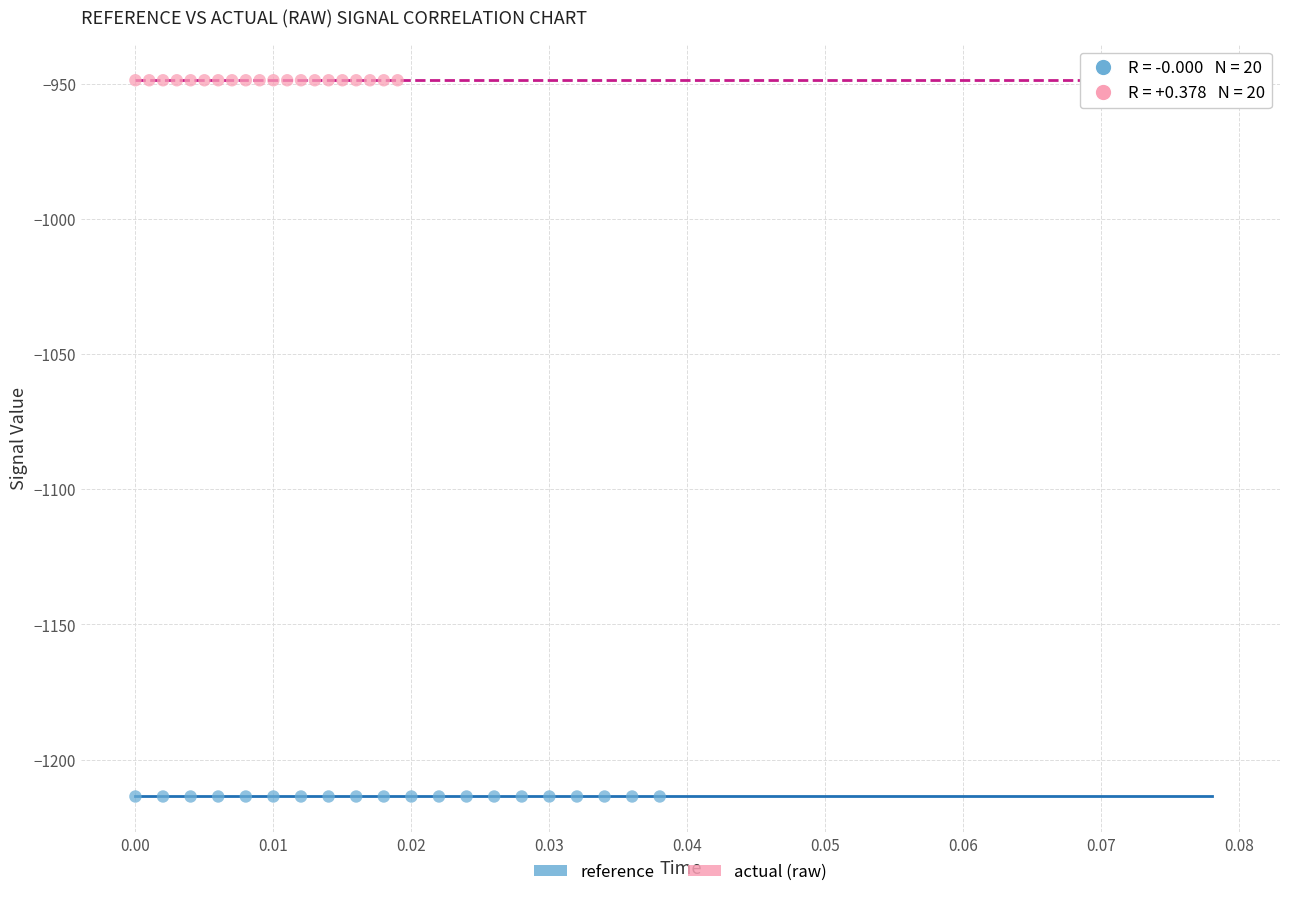

Which series contains the lowest Y value?

reference